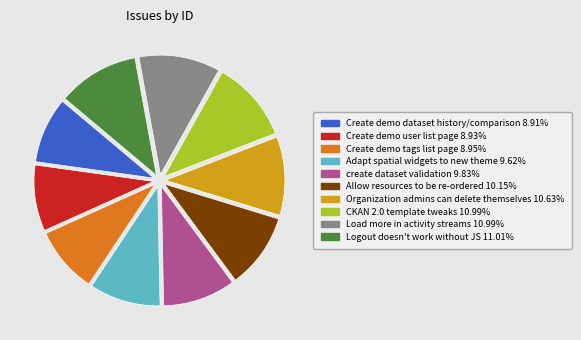

What is the ratio of the value at Allow resources to be re-ordered to the value at Create demo tags list page?

1.1